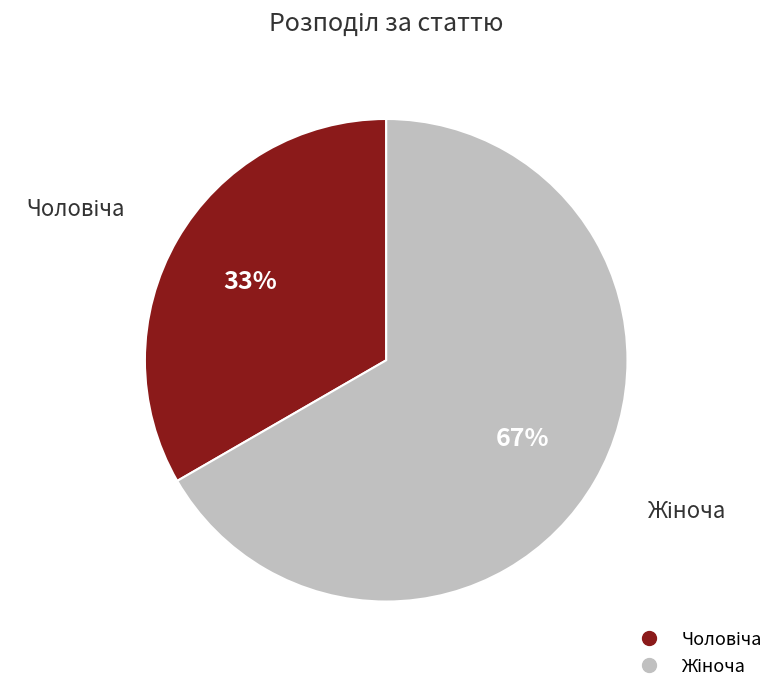

Is there a majority slice in this chart?

Yes